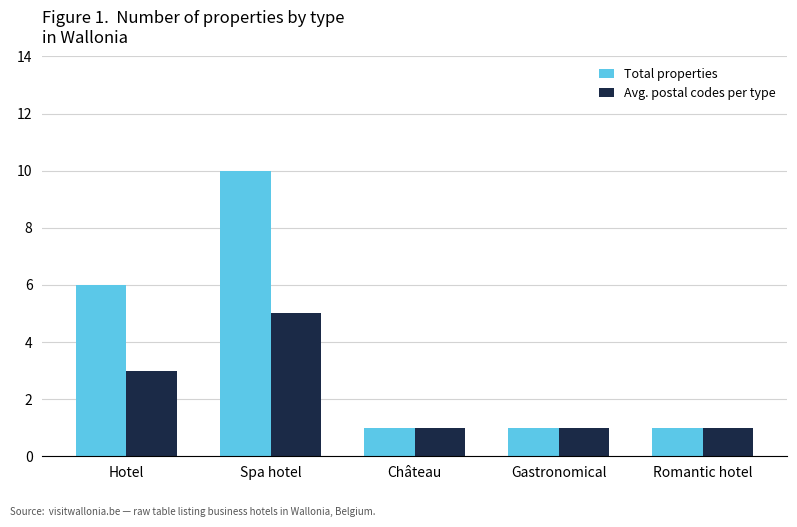

Rank the series by their maximum value, from highest to lowest.

Total properties, Avg. postal codes per type